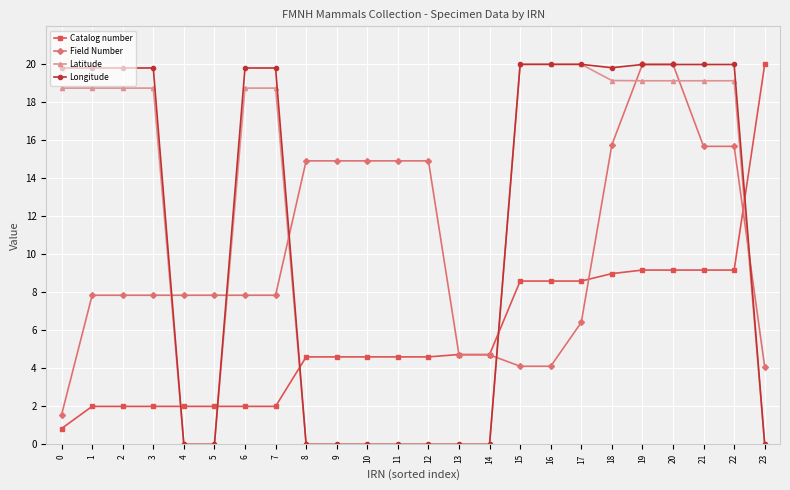

True or false: Field Number has a value of 4.4 at 4.

False